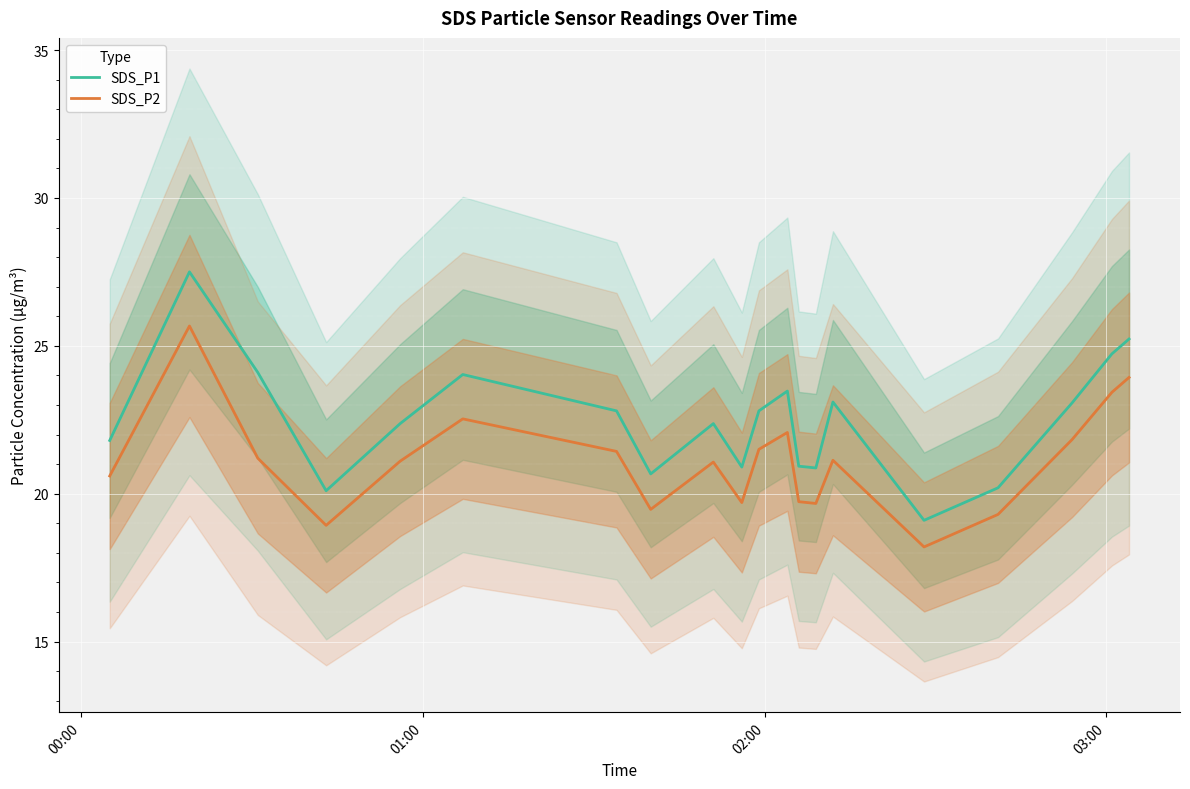

Rank the series by their maximum value, from lowest to highest.

SDS_P2, SDS_P1